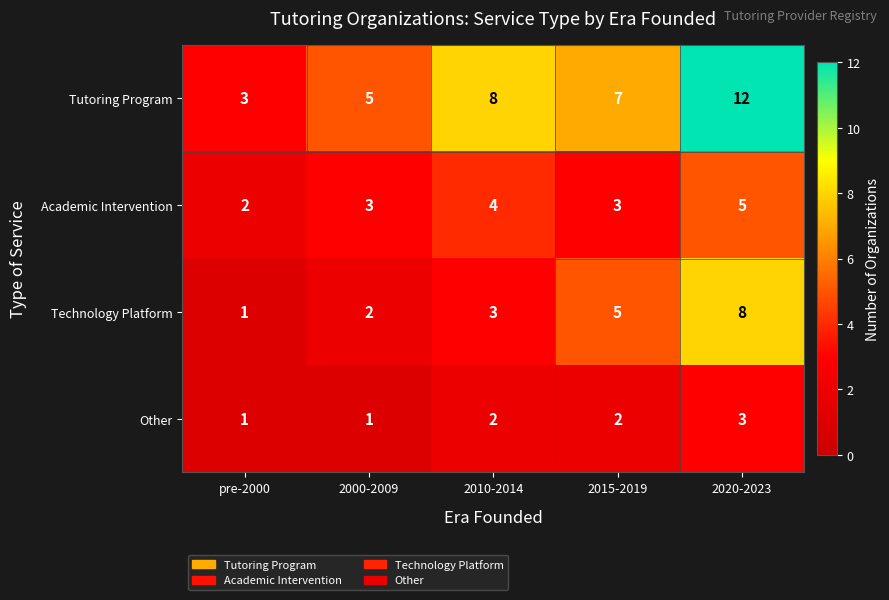

Which series changed the most between pre-2000 and 2020-2023?

Tutoring Program